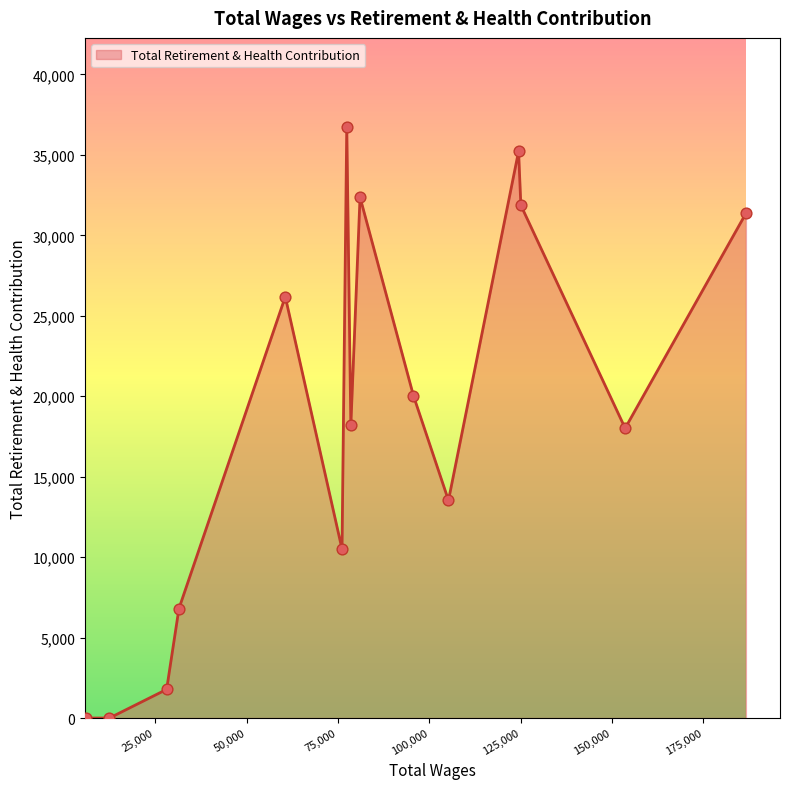

What is the difference between the maximum and minimum values?

36756